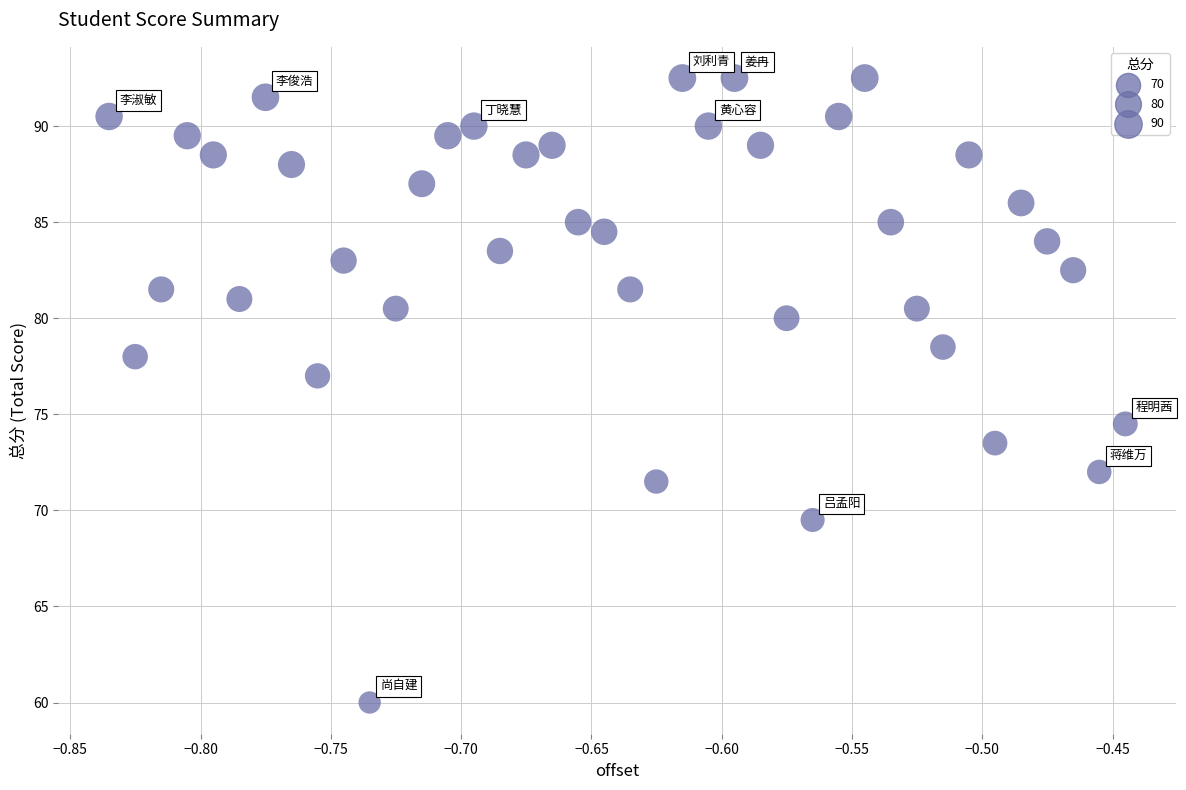

What is the range of X values (max minus min)?

0.4